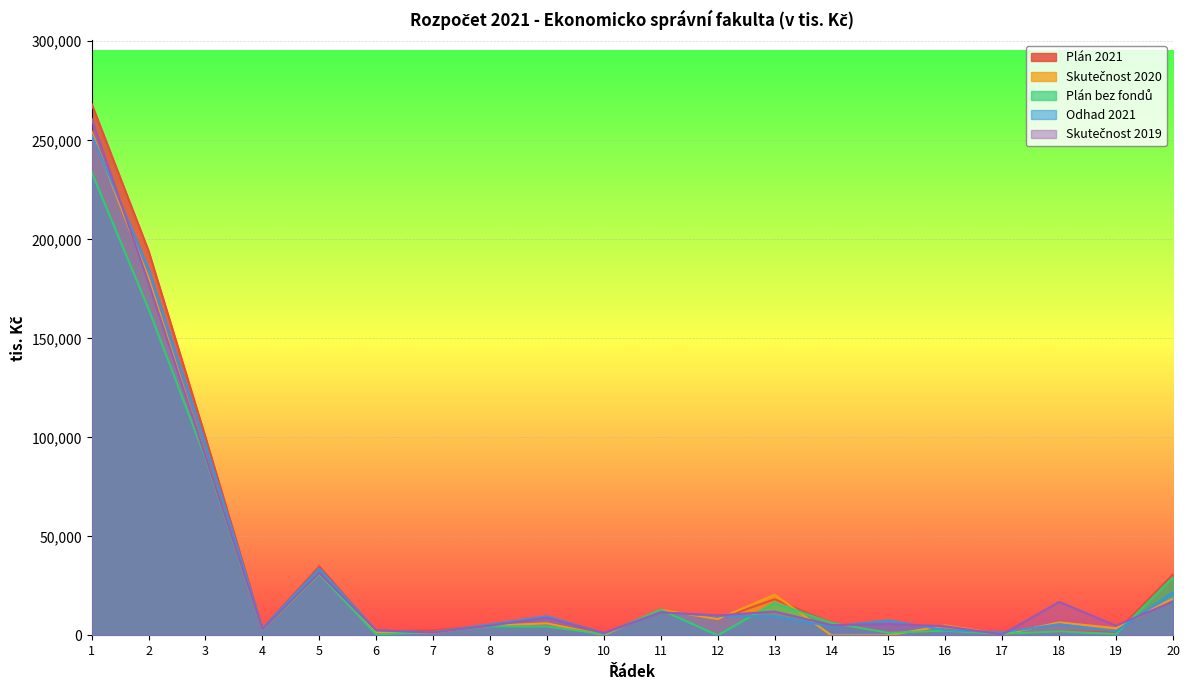

Reading right to left, transcribe all the data shown in this chart.

Plán 2021: 30834.0	1734.0	2035.0	755.0	2361.0	1291.0	6322.0	18248.0	8155.0	12953.0	700.0	6250.0	5000.0	2500.0	2000.0	34800.0	3500.0	100000.0	194106.0	268330.0
Skutečnost 2020: 18644.7	3637.8	6554.5	496.6	5051.6	0.0	0.0	20561.7	8228.5	12953.3	204.0	6091.2	4931.7	1421.0	1679.9	31059.7	3032.5	90079.6	180243.0	254283.9
Plán bez fondů: 29308.0	666.0	2035.0	755.0	2361.0	1291.0	6322.0	16433.0	0.0	12953.0	671.0	4478.0	4600.0	1700.0	500.0	30992.0	3032.0	89507.0	164866.0	233859.0
Odhad 2021: 21868.0	2033.0	5663.0	1530.0	2677.0	7517.6	4522.5	9664.0	9785.0	11654.0	1025.0	9700.0	5500.0	1600.0	2500.0	33600.0	3500.0	96600.0	185128.0	252850.0
Skutečnost 2019: 17142.0	4904.0	16927.0	474.0	4628.0	5771.0	5164.0	12038.4	10108.0	11655.0	1239.0	8940.0	4927.0	1457.0	2593.0	31480.1	3135.0	90405.0	177977.5	260812.5